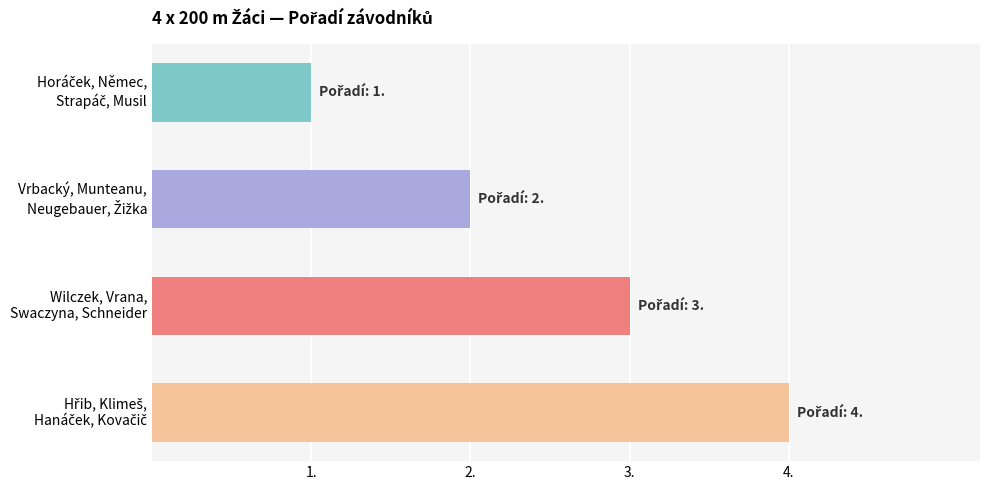

What is the greatest value displayed?

4